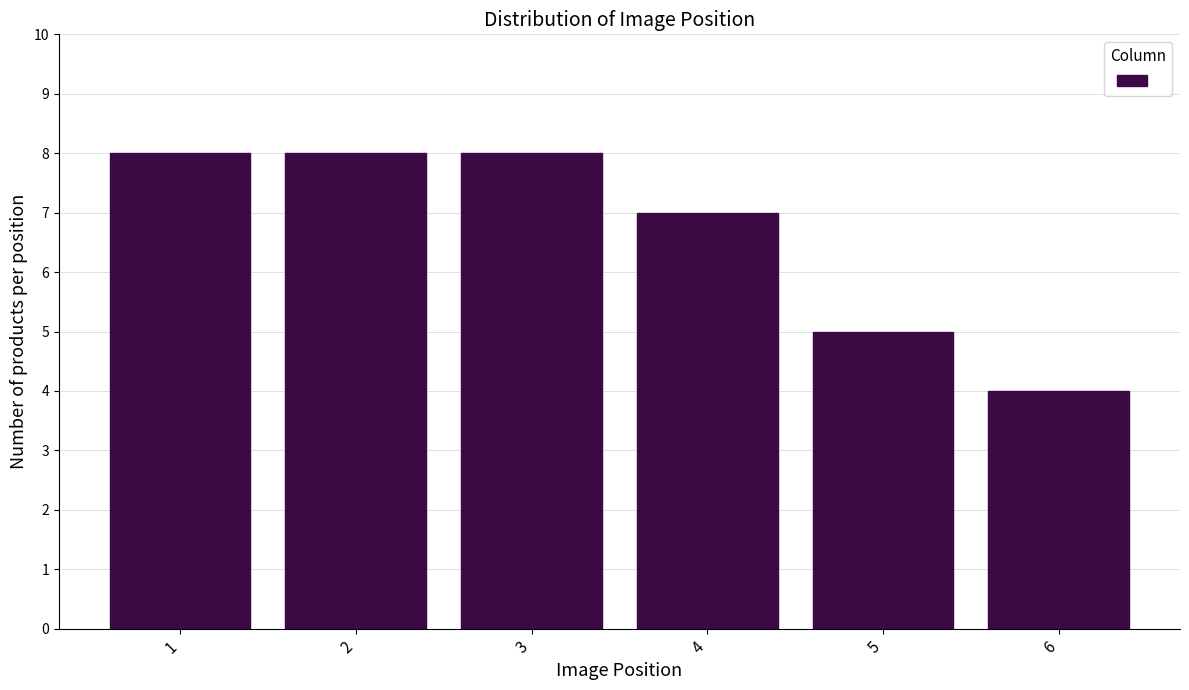

Reading right to left, transcribe all the data shown in this chart.

6=4	5=5	4=7	3=8	2=8	1=8